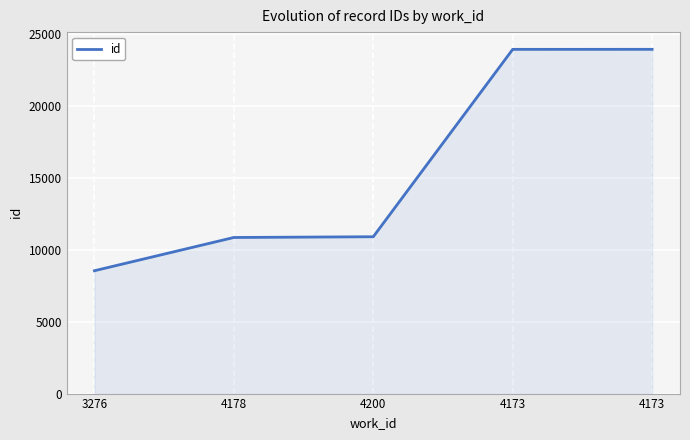

How many distinct data groups are displayed?

1